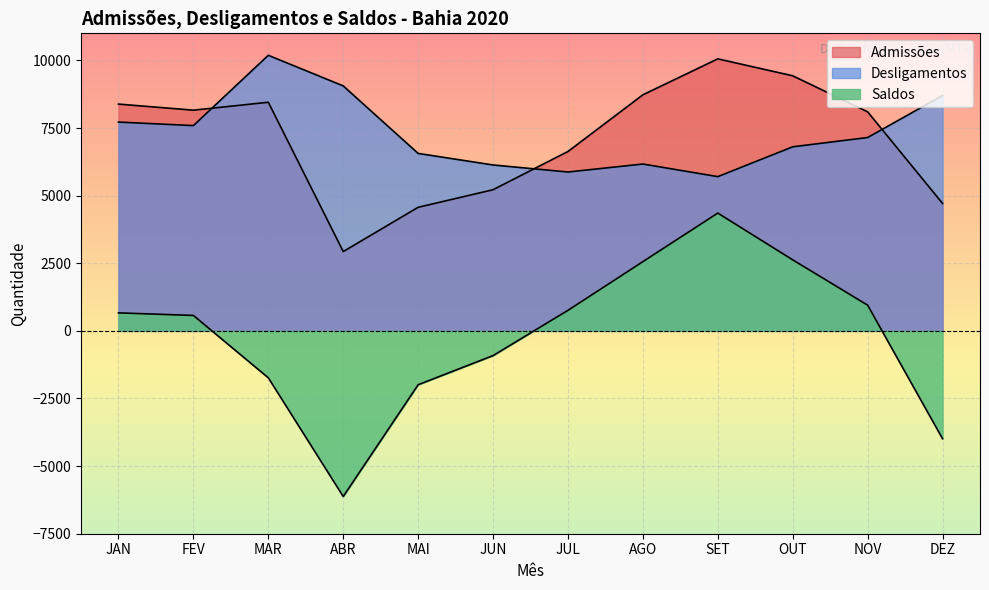

In Desligamentos, how many points are higher than both neighbors (excluding endpoints)?

2